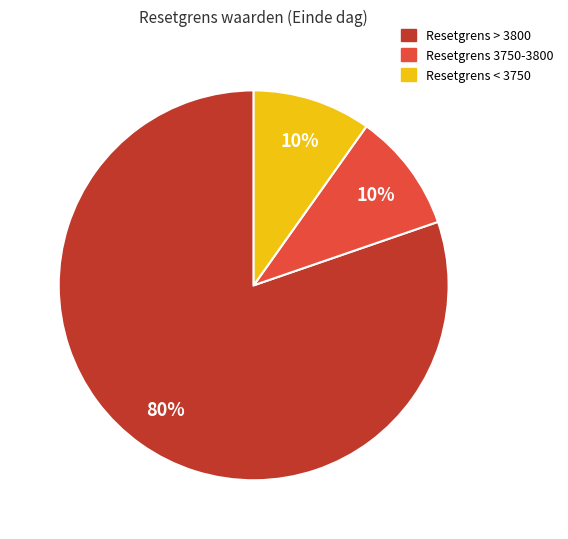

To the nearest percent, what is the average slice percentage?

33%